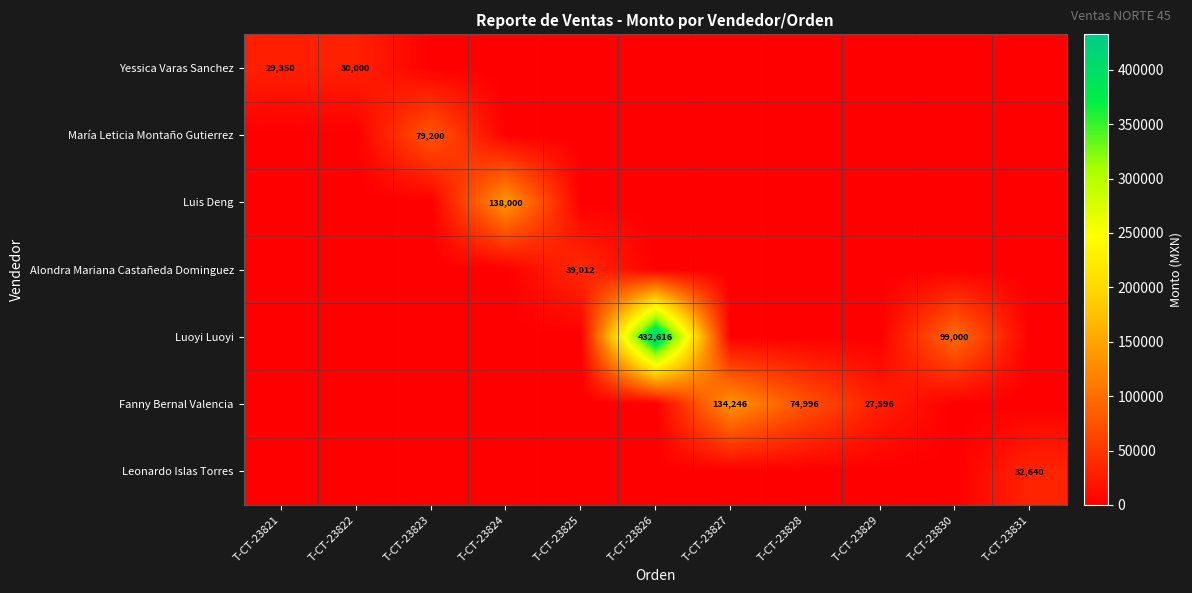

True or false: Yessica Varas Sanchez has a value of 30000 at T-CT-23822.

True